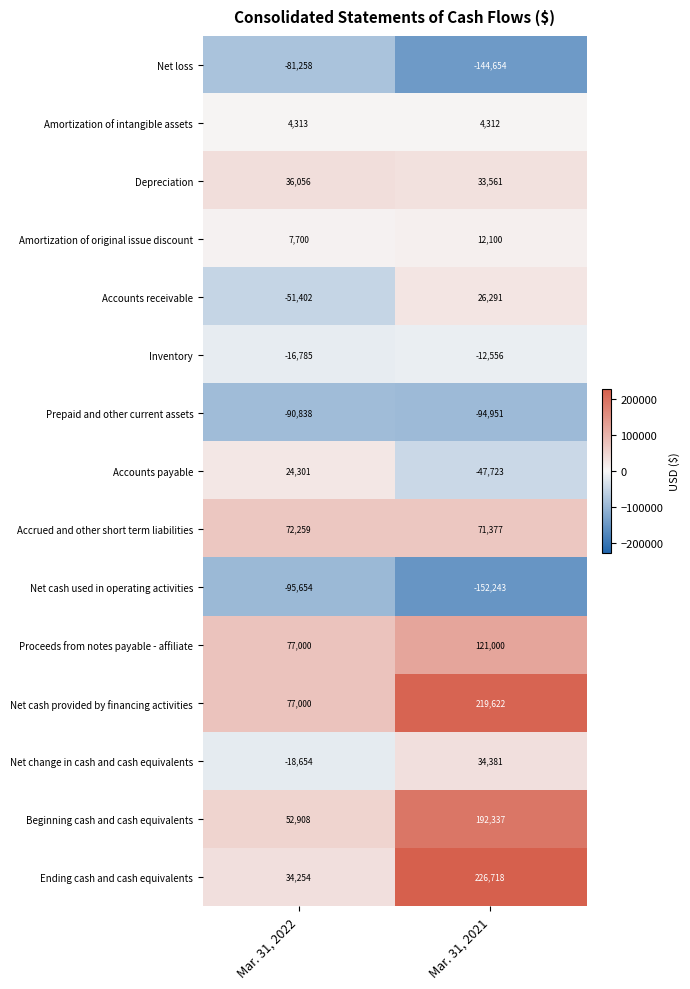

Is the value of Amortization of original issue discount at Mar. 31, 2021 greater than the value of Accounts payable at Mar. 31, 2021?

Yes